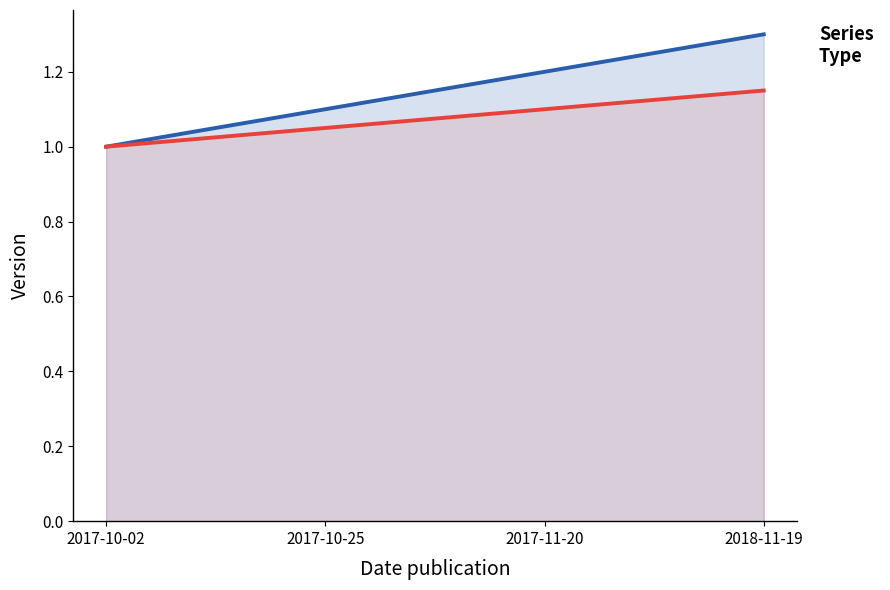

What is the difference between the second highest and minimum values?

0.2